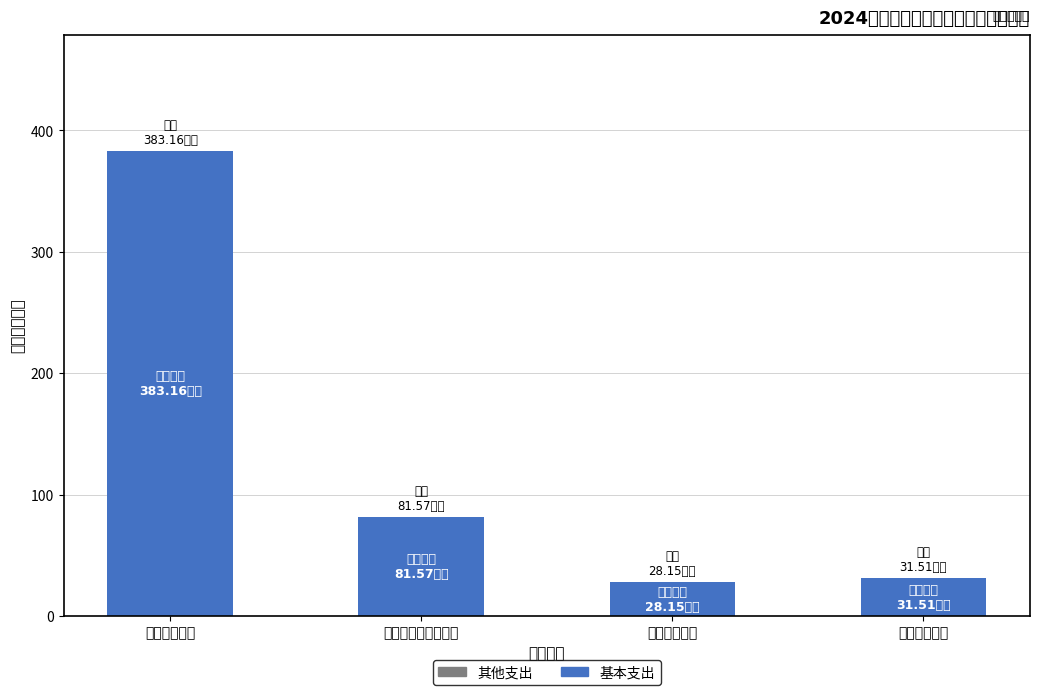

Which category has the highest value across all series?

科学技术支出